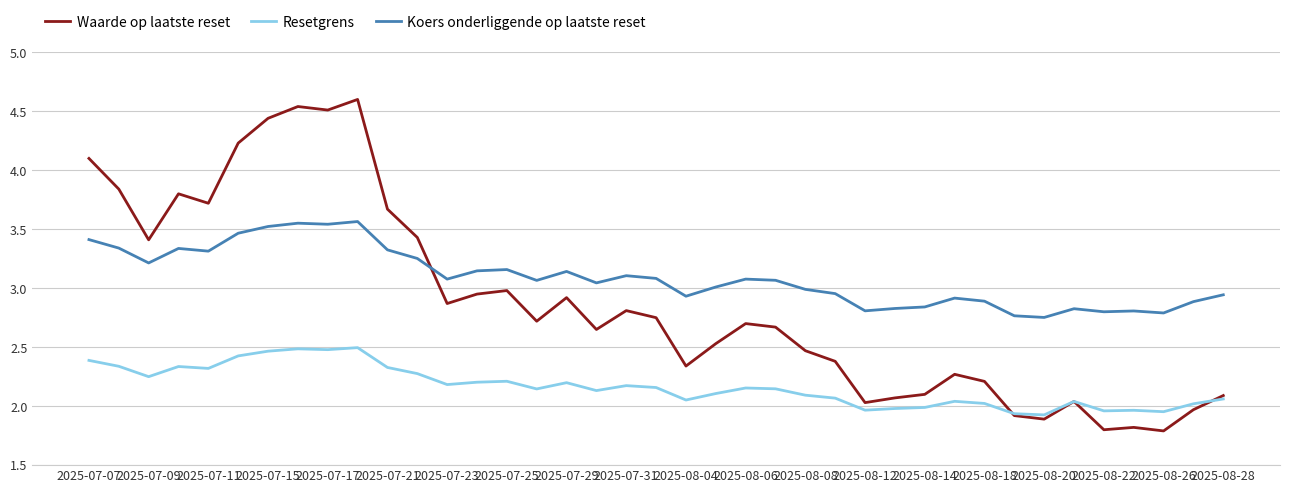

List the series in order of their overall mean, highest first.

Koers onderliggende op laatste reset, Waarde op laatste reset, Resetgrens